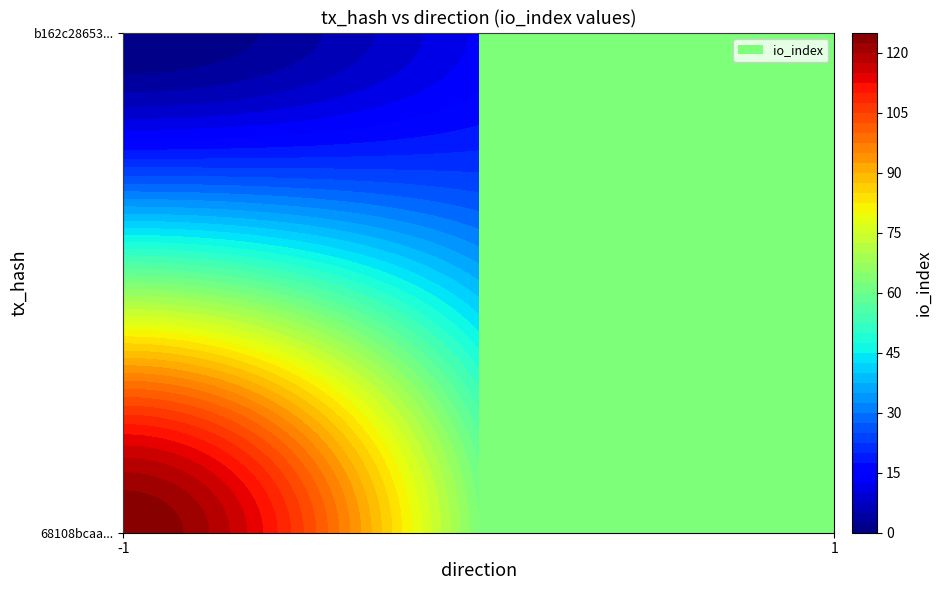

How many 68108bcaa185607edef8d32040db4b62c92870a values are between -1 and 125?

2